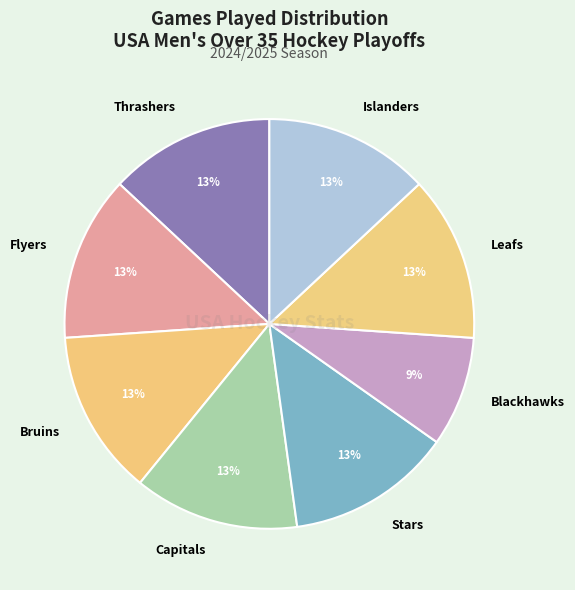

To the nearest percent, what is the average slice percentage?

12%